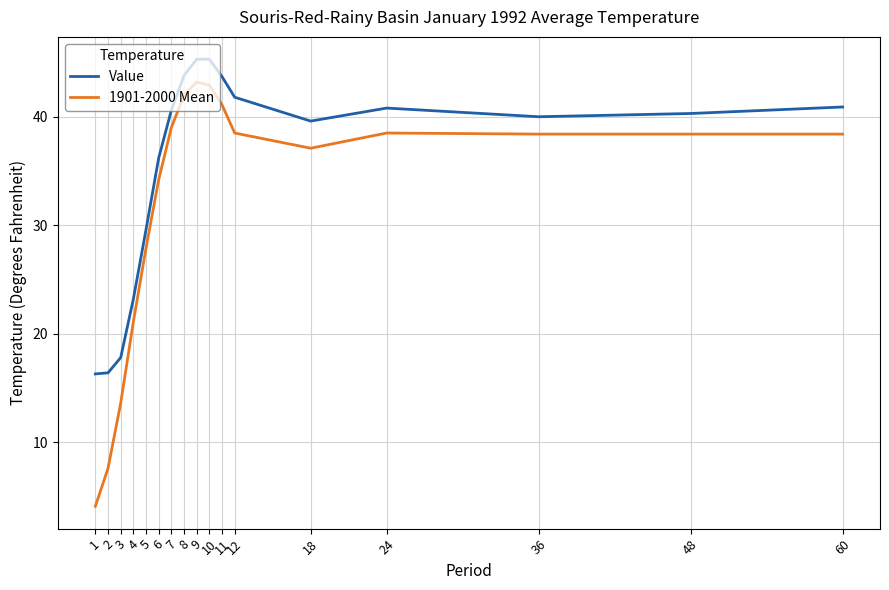

True or false: 1901-2000 Mean and Value cross at least once.

False